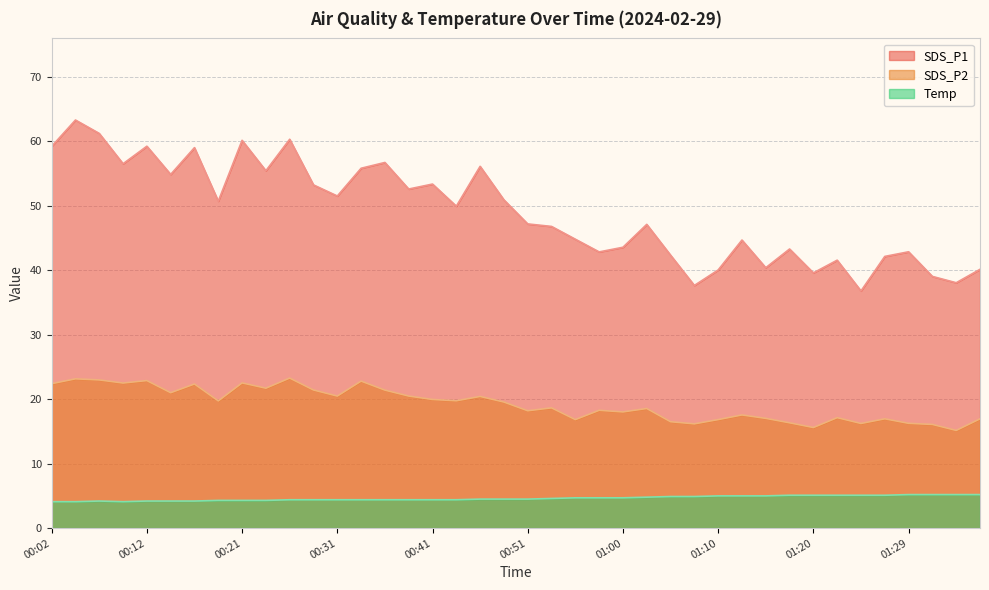

True or false: SDS_P1 has more than 0 points higher than both neighbors.

True